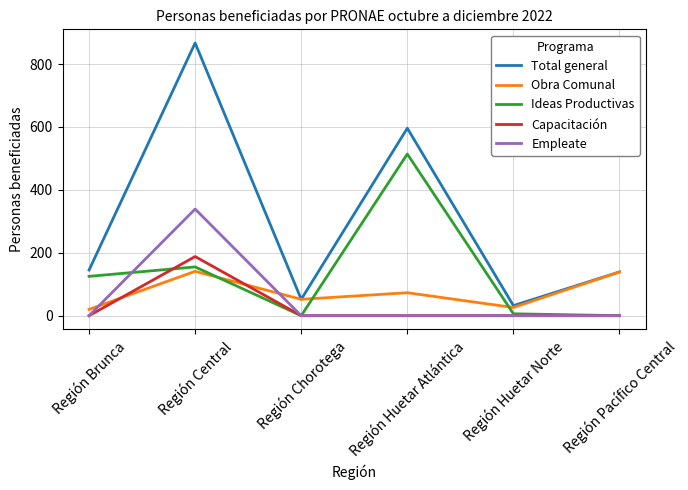

Is it true that Capacitación equals 0 at Región Huetar Atlántica?

True